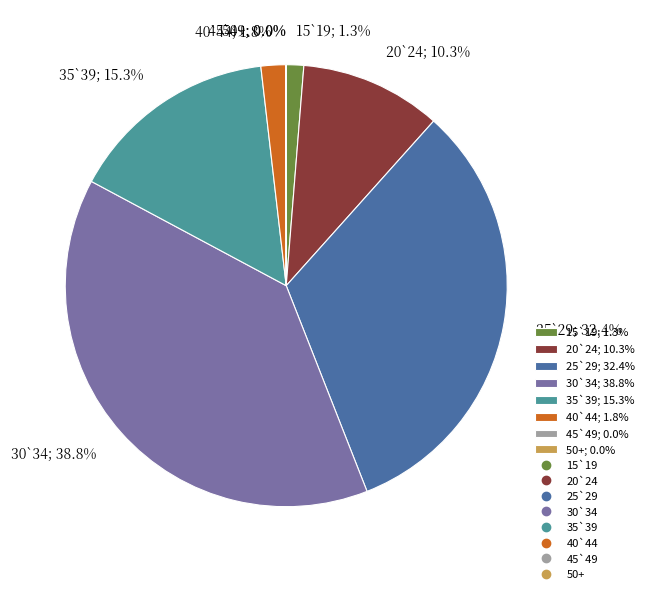

To the nearest percent, what is the average slice percentage?

12%